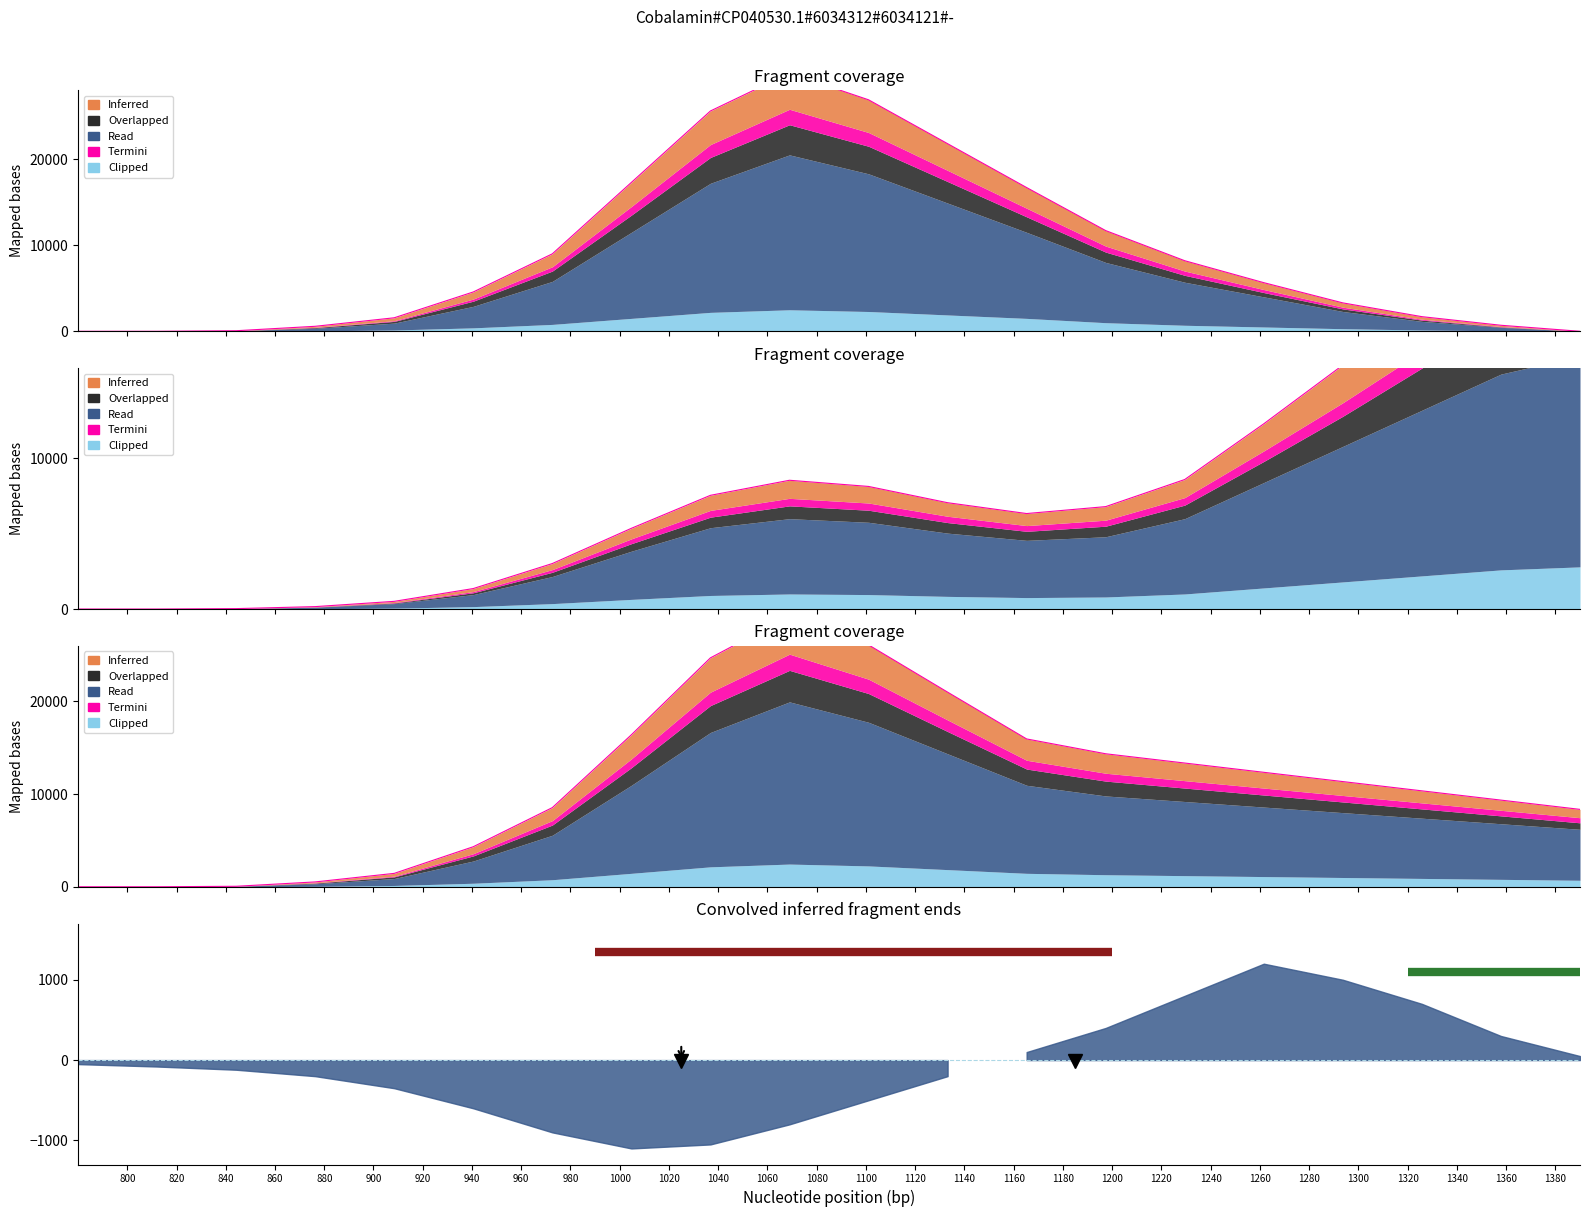

What is the value of the Dark red region point at the 1st from the left?

1350